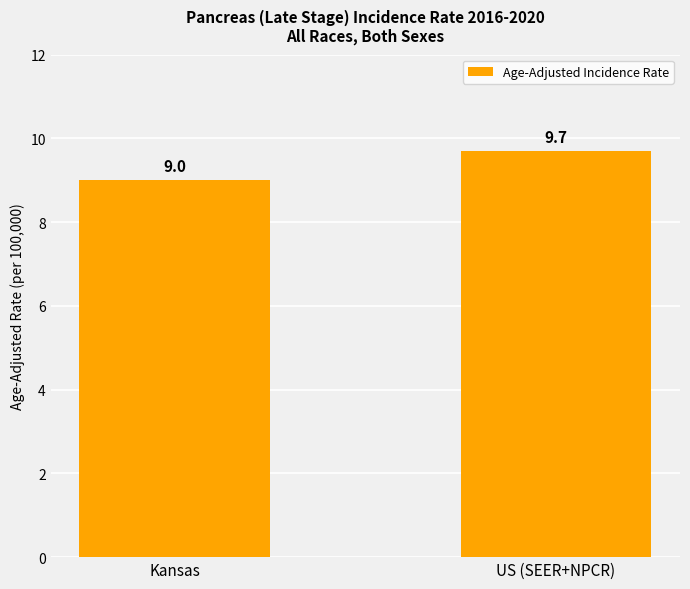

What is the label of the 1st bar from the right?

US (SEER+NPCR)